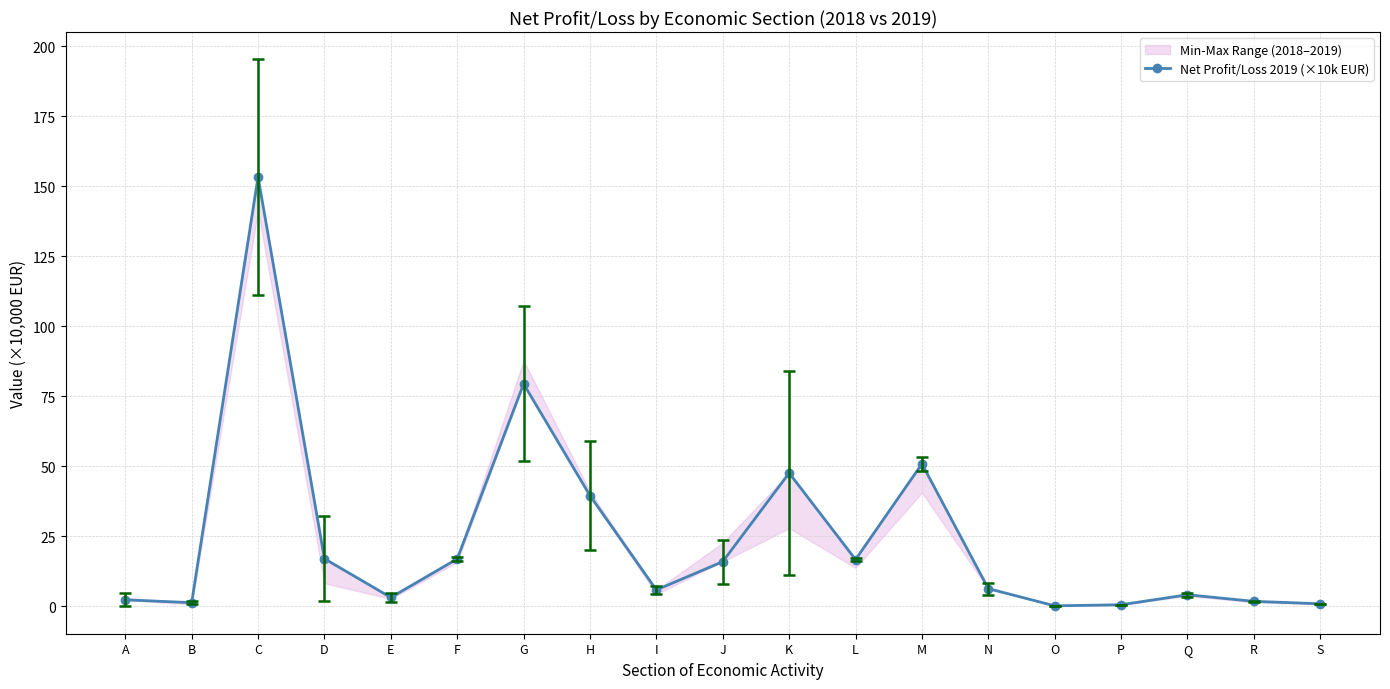

What is the value of the 16th point from the left?

0.5